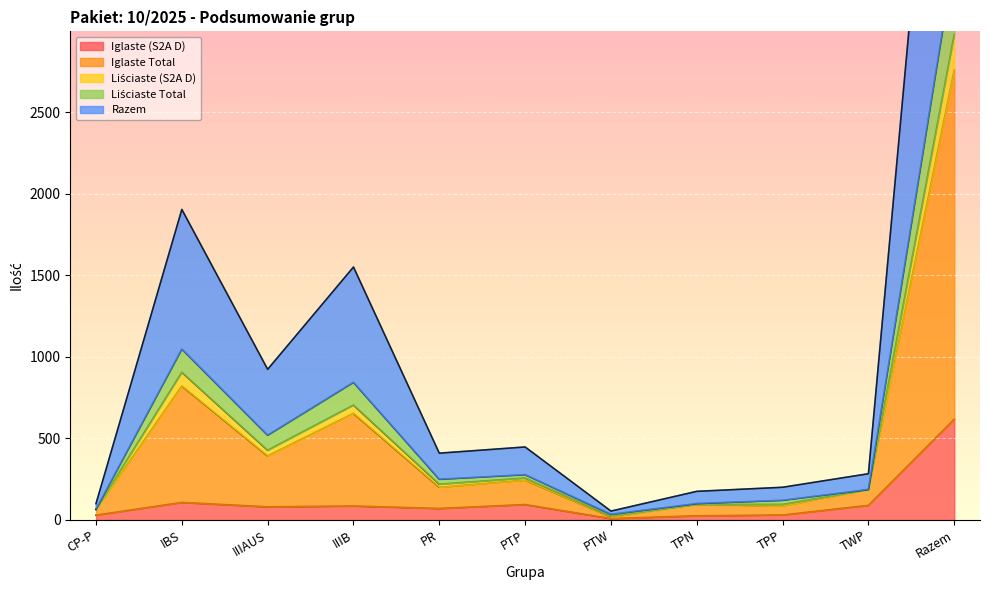

The value of Liściaste Total at TPP is 95. True or false?

True